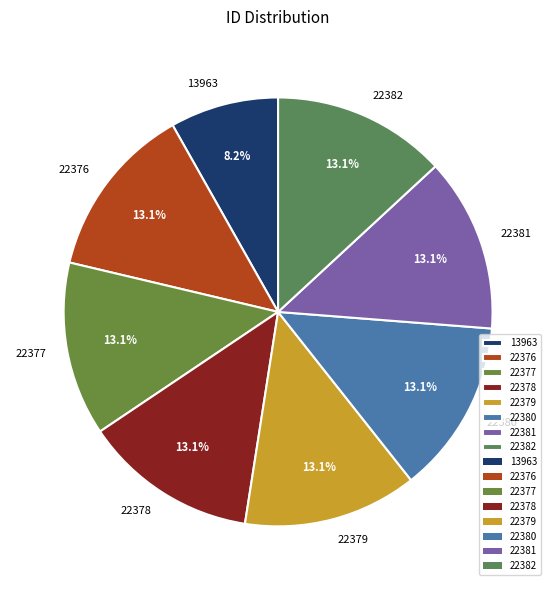

To the nearest percent, what percentage of the pie is 22382?

13%